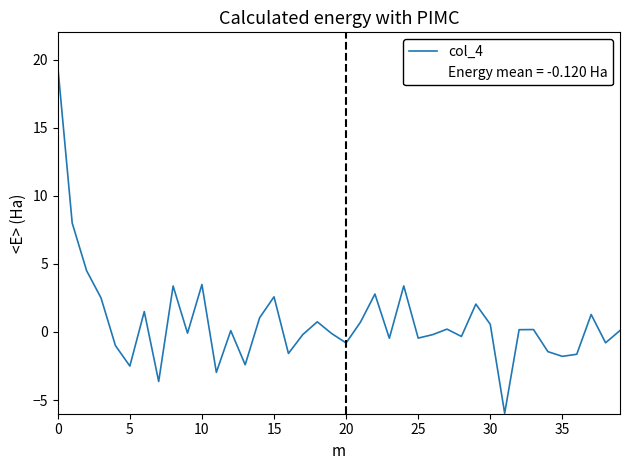

How many lines are shown in the chart?

1